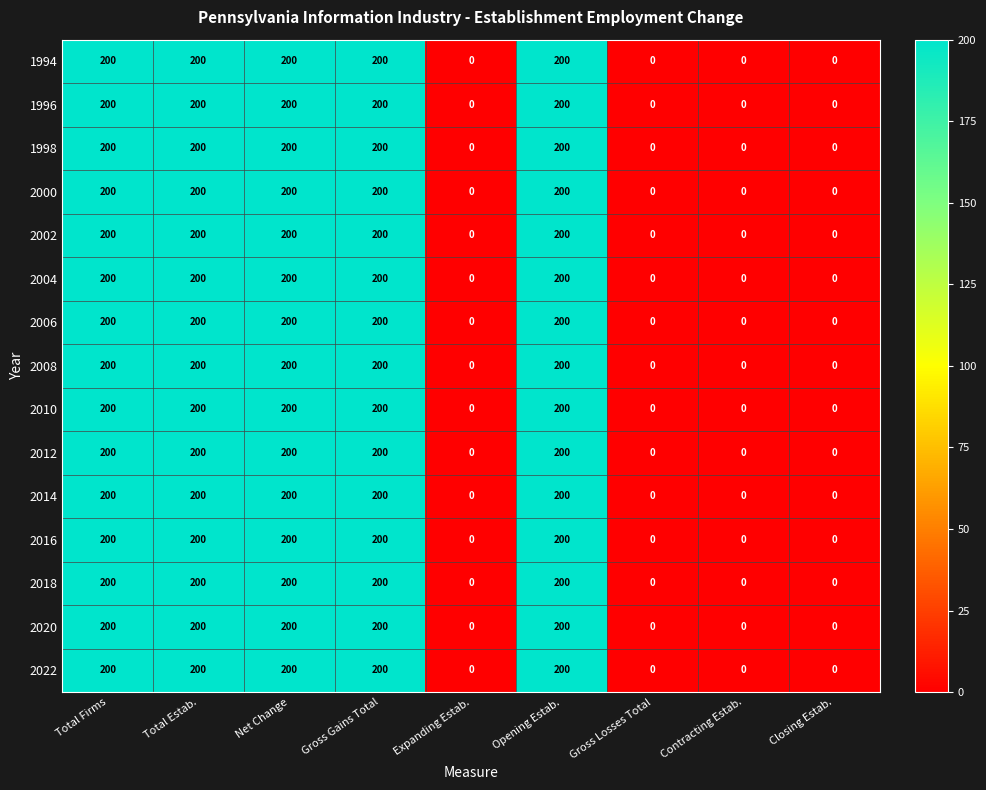

What is the highest value of the 2014 series?

200